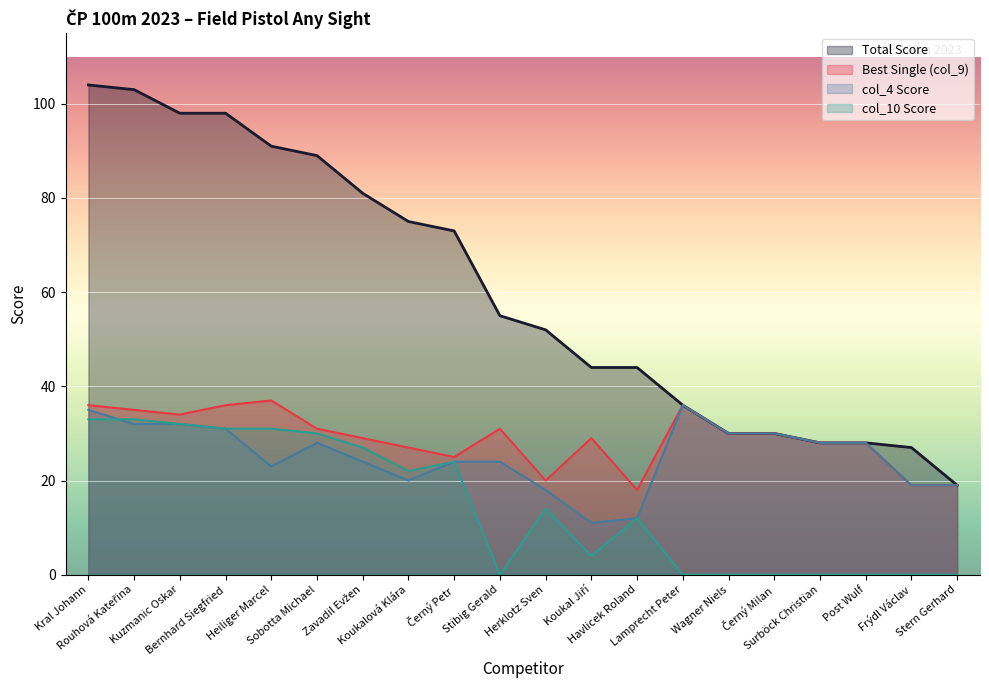

How many lines are shown in the chart?

4